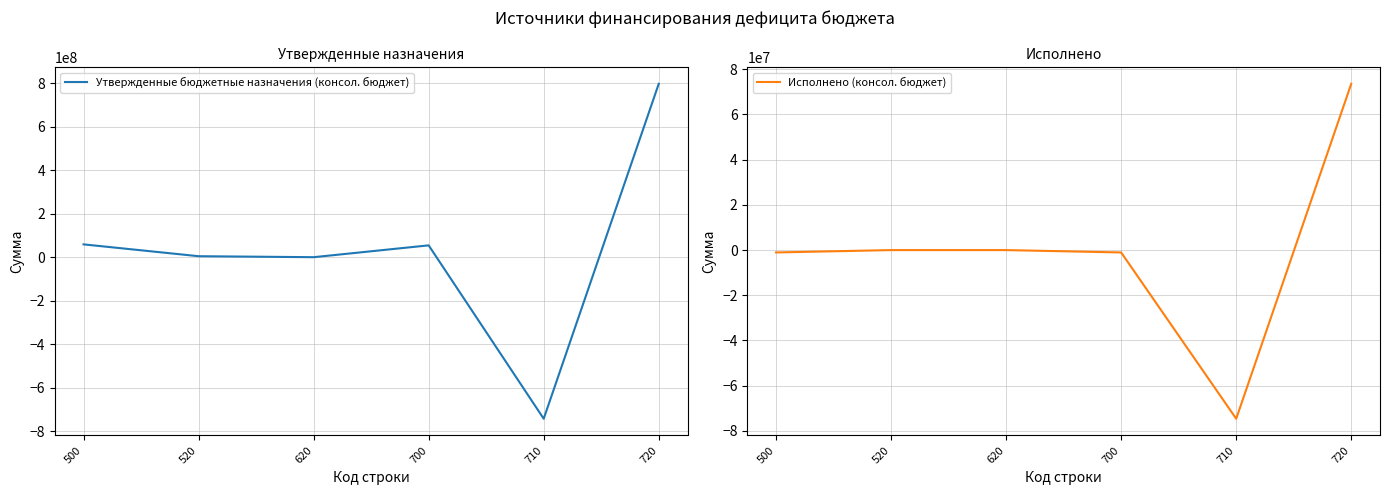

The Утвержденные бюджетные назначения (консол. бюджет) series shows -907908735.8 at 620. True or false?

False